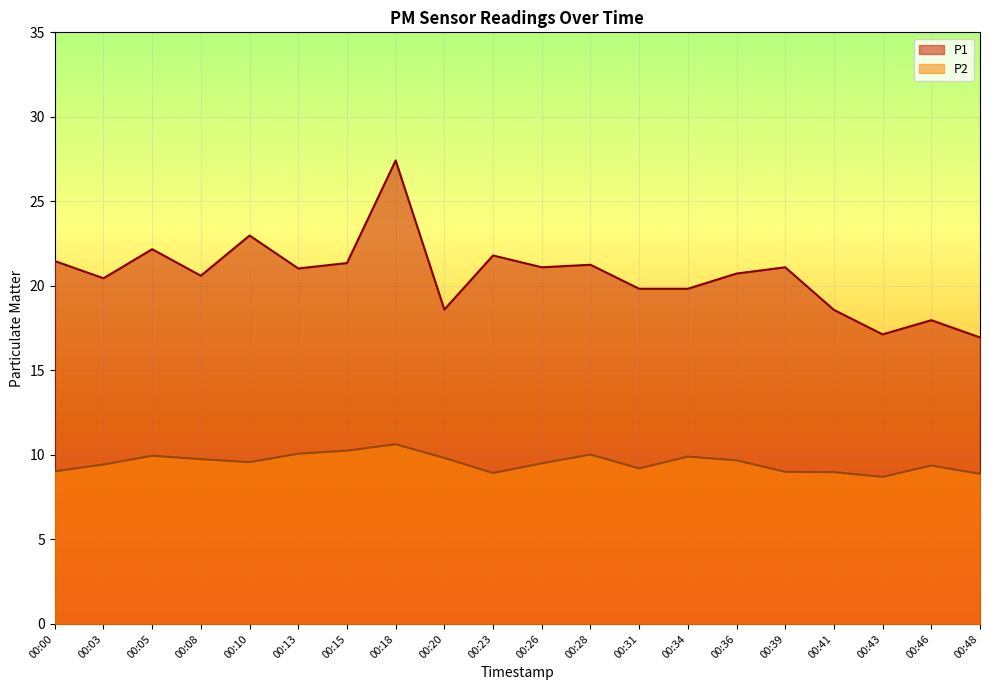

Read the P1 value at 00:00.

21.5